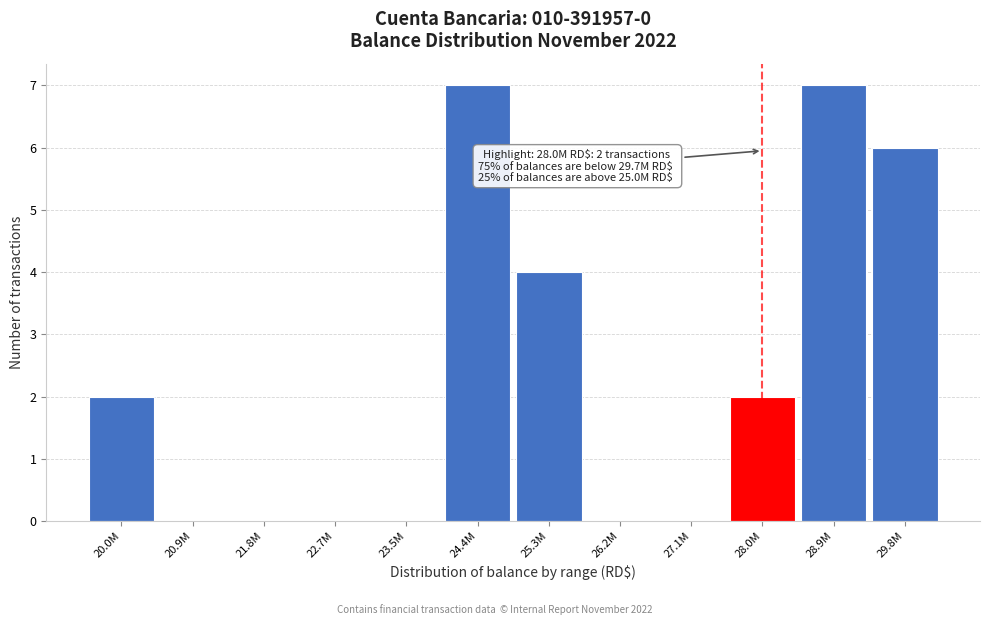

Reading right to left, what are all the values shown in this chart?

29.8M=6	28.9M=7	28.0M=2	27.1M=0	26.2M=0	25.3M=4	24.4M=7	23.5M=0	22.7M=0	21.8M=0	20.9M=0	20.0M=2